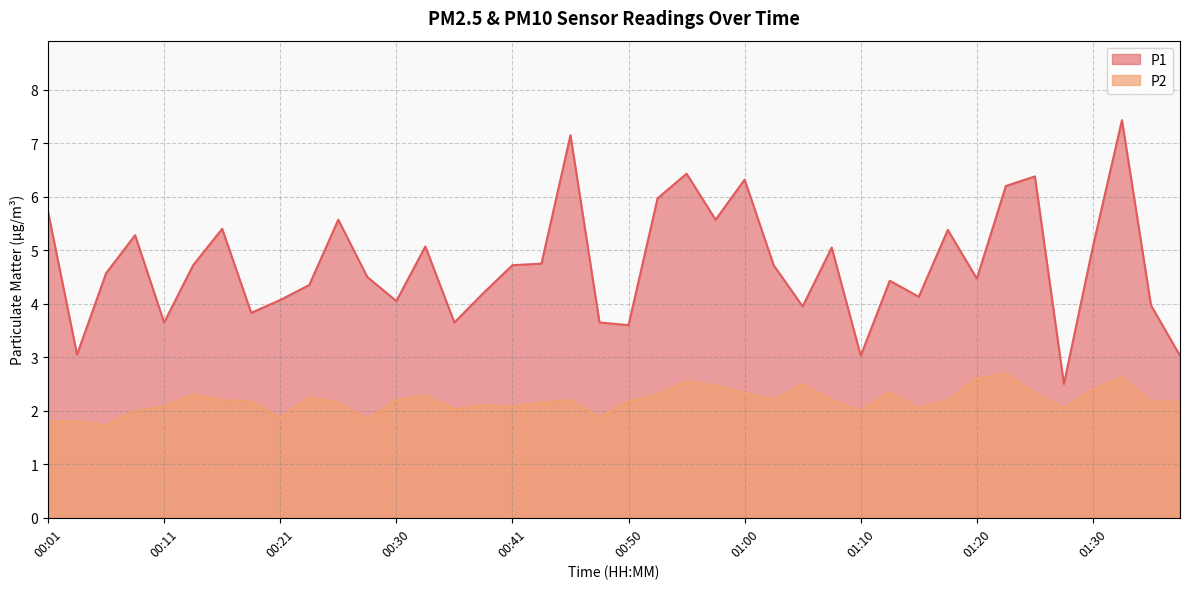

Which series has the widest spread of values?

P1